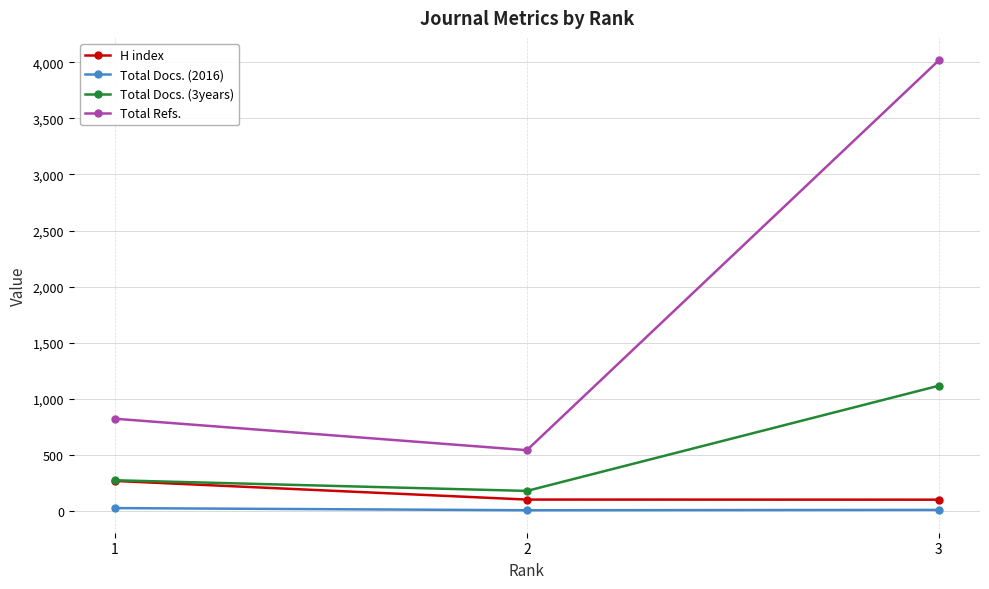

What is the difference between the maximum and second lowest values in the H index series?

166